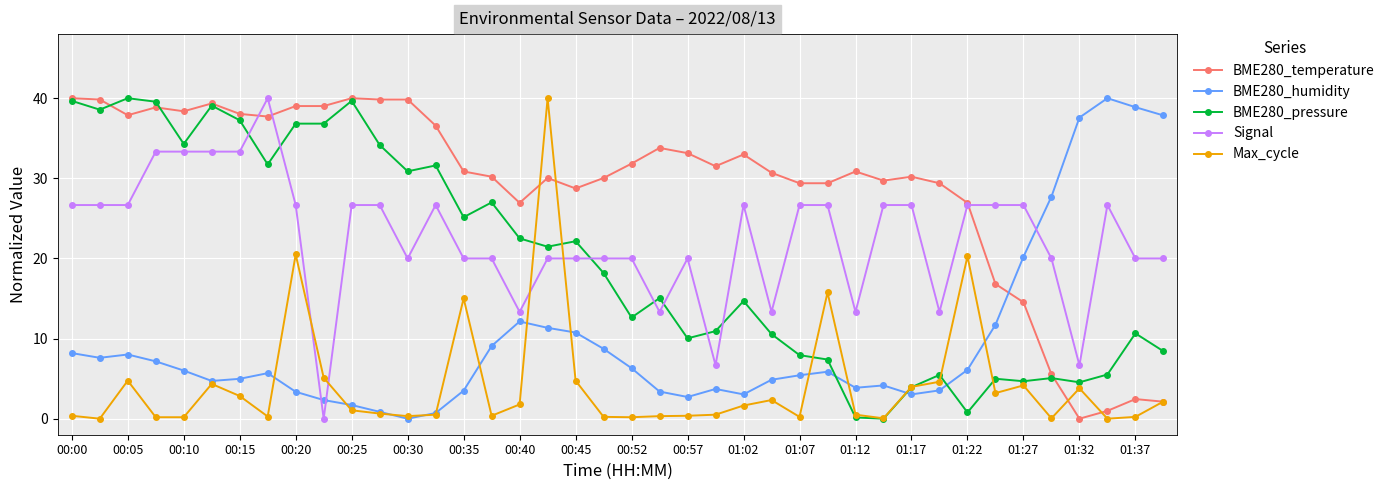

What is the highest value of the BME280_humidity series?

40.0